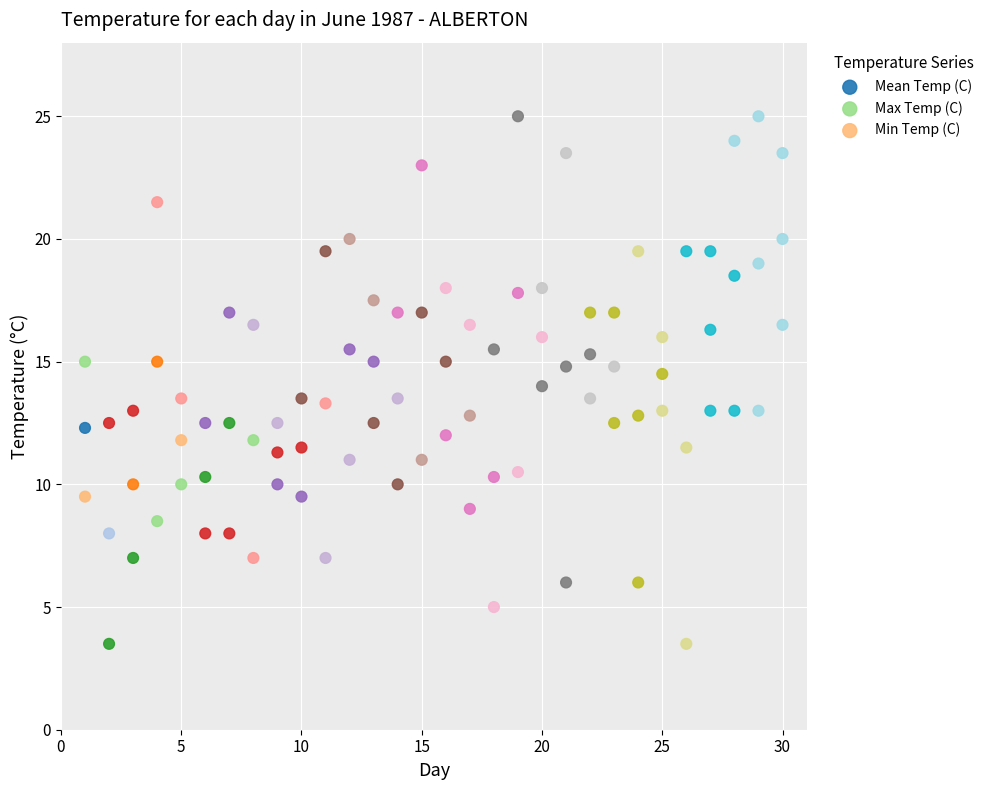

Which series reaches the maximum Y coordinate?

Max Temp (C)